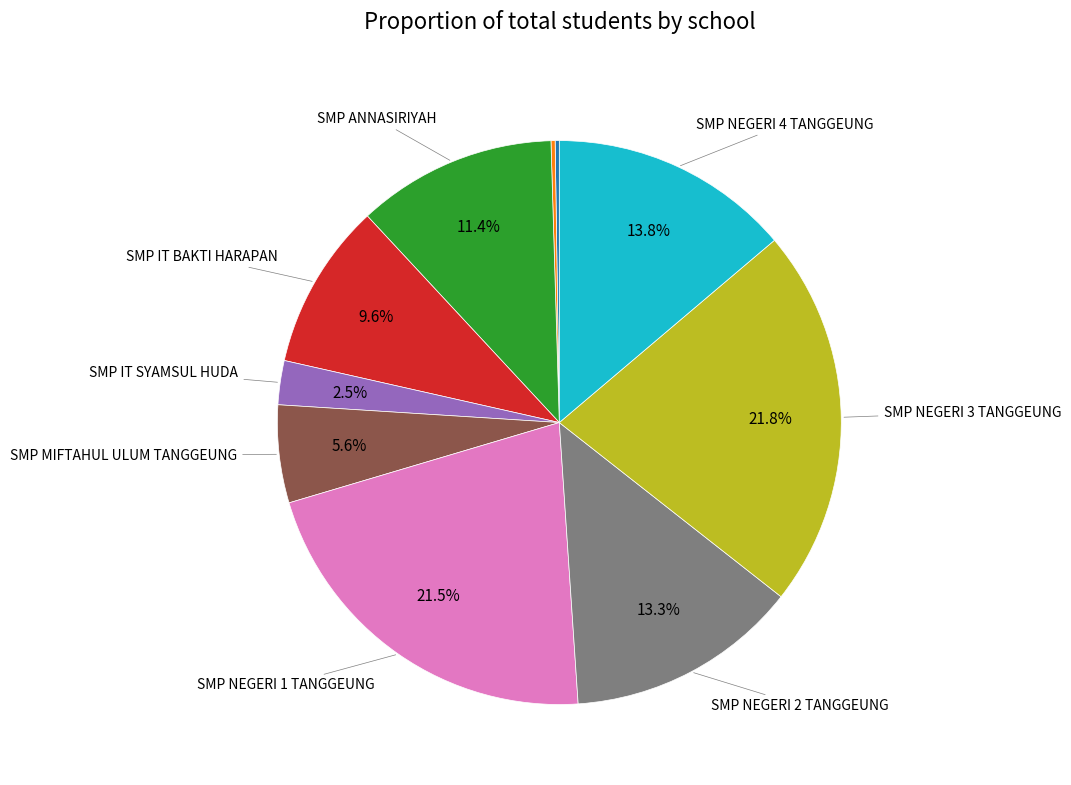

Does any single category account for the majority?

No